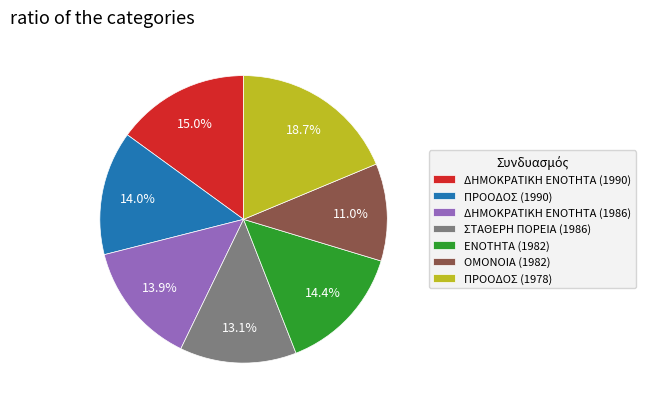

To the nearest percent, what is the difference between the ΟΜΟΝΟΙΑ (1982) and ΕΝΟΤΗΤΑ (1982) slice percentages?

3%